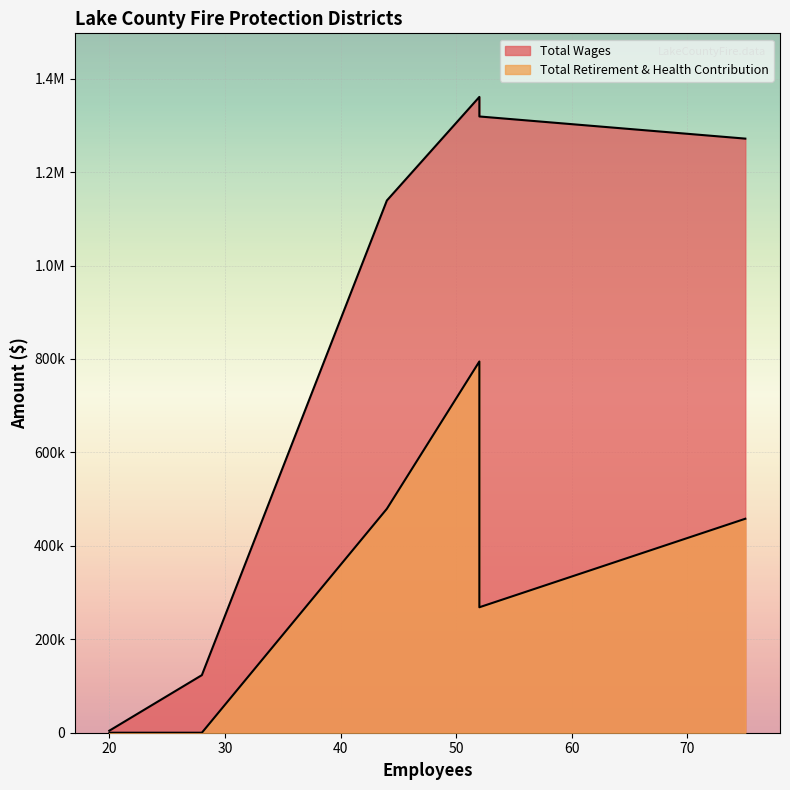

What is the label of the 3rd point from the right?

44